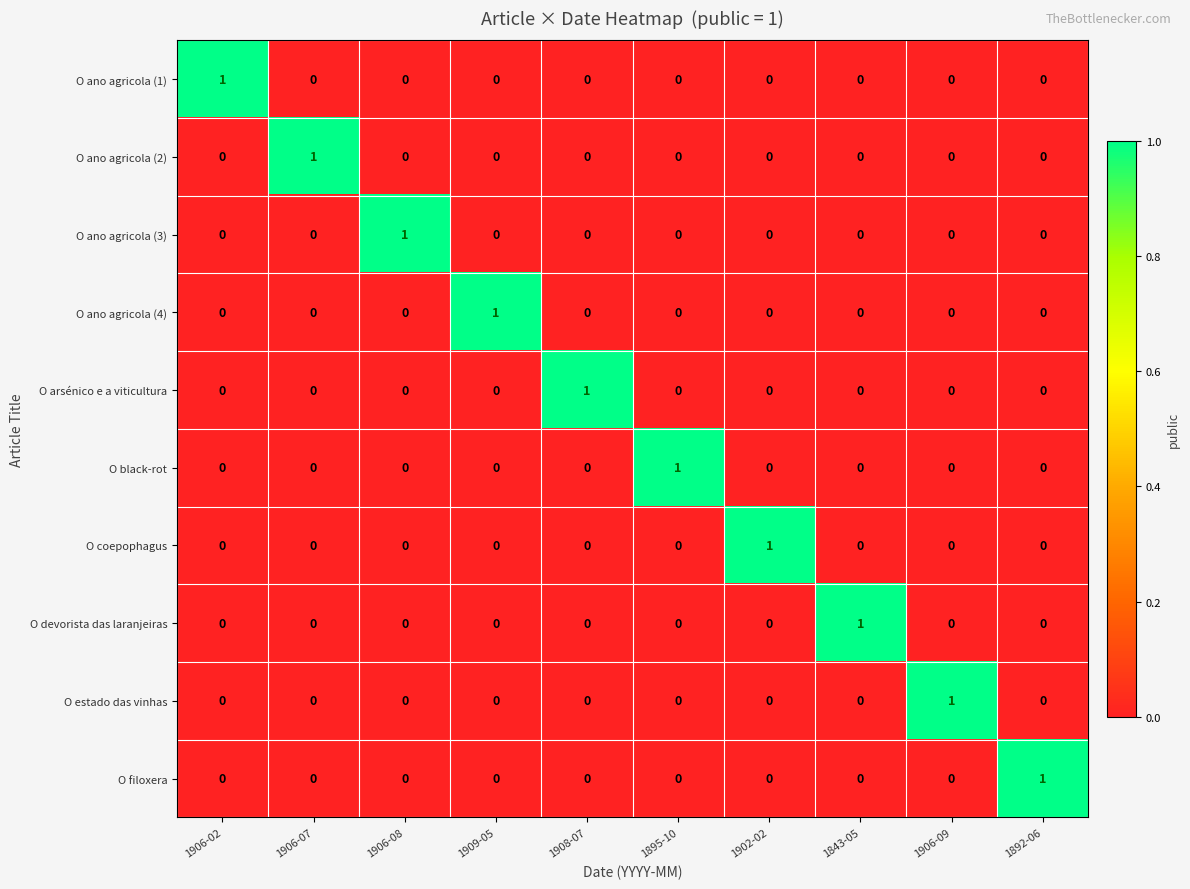

True or false: O ano agricola (3) has a value of 0 at 1843-05.

True